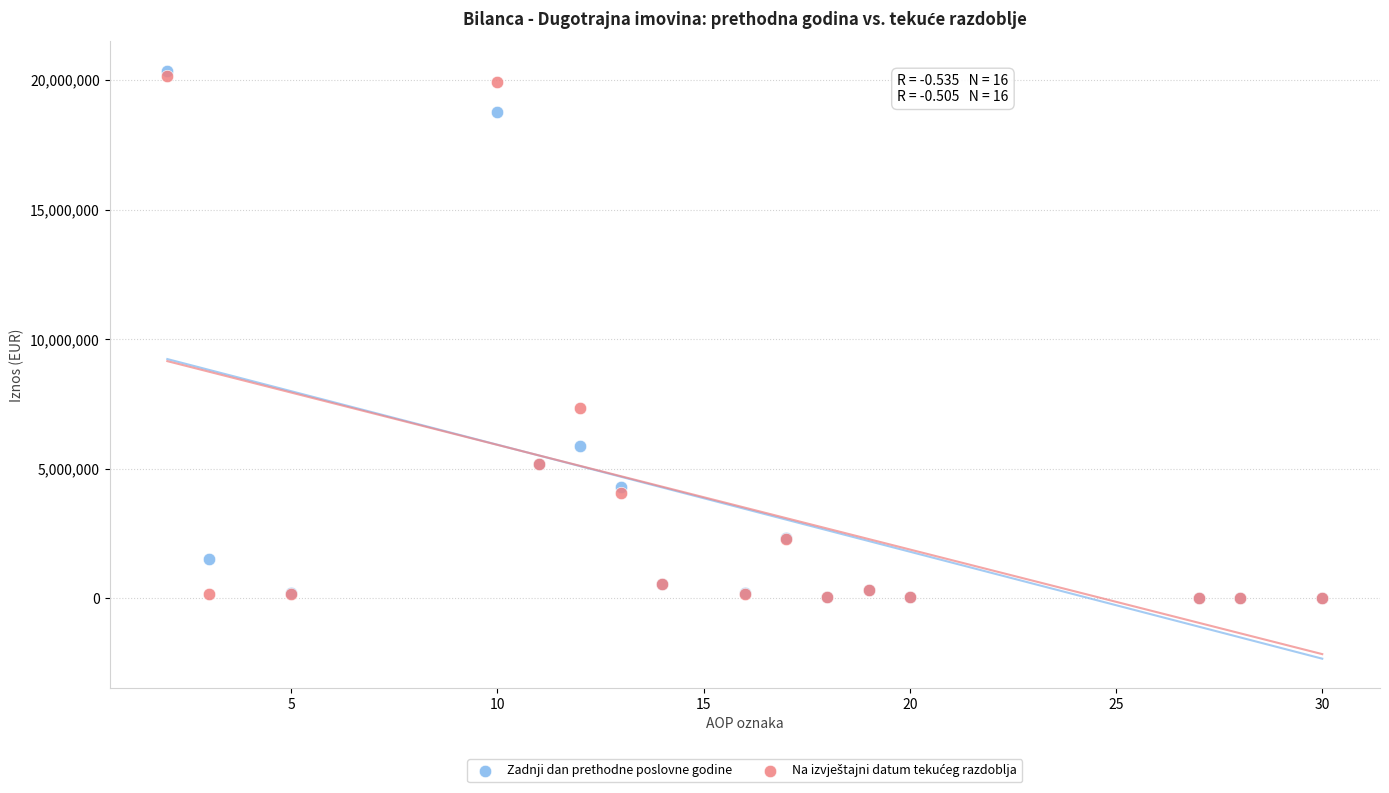

Across all series, what Y value is closest to 10184916?

7326870